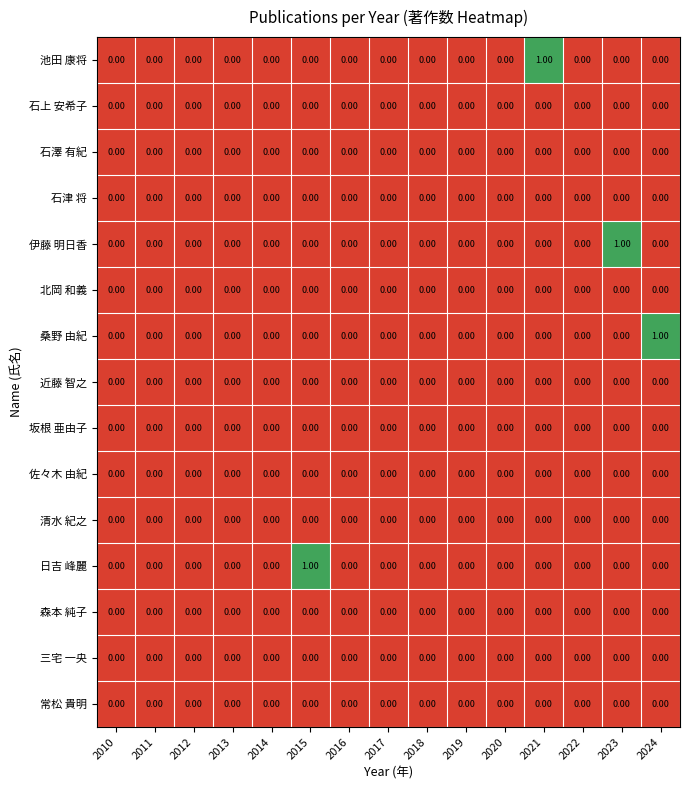

What is the total value across all series at 2023?

1